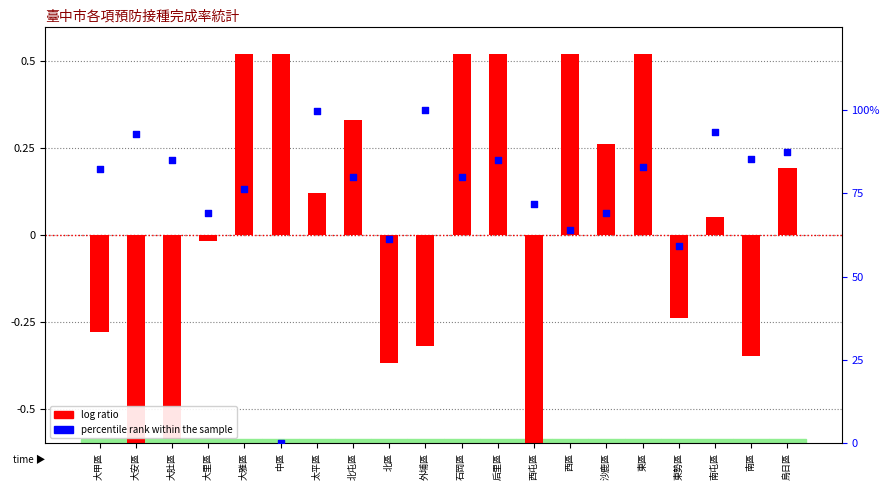

Which series contains the lowest Y value?

log ratio